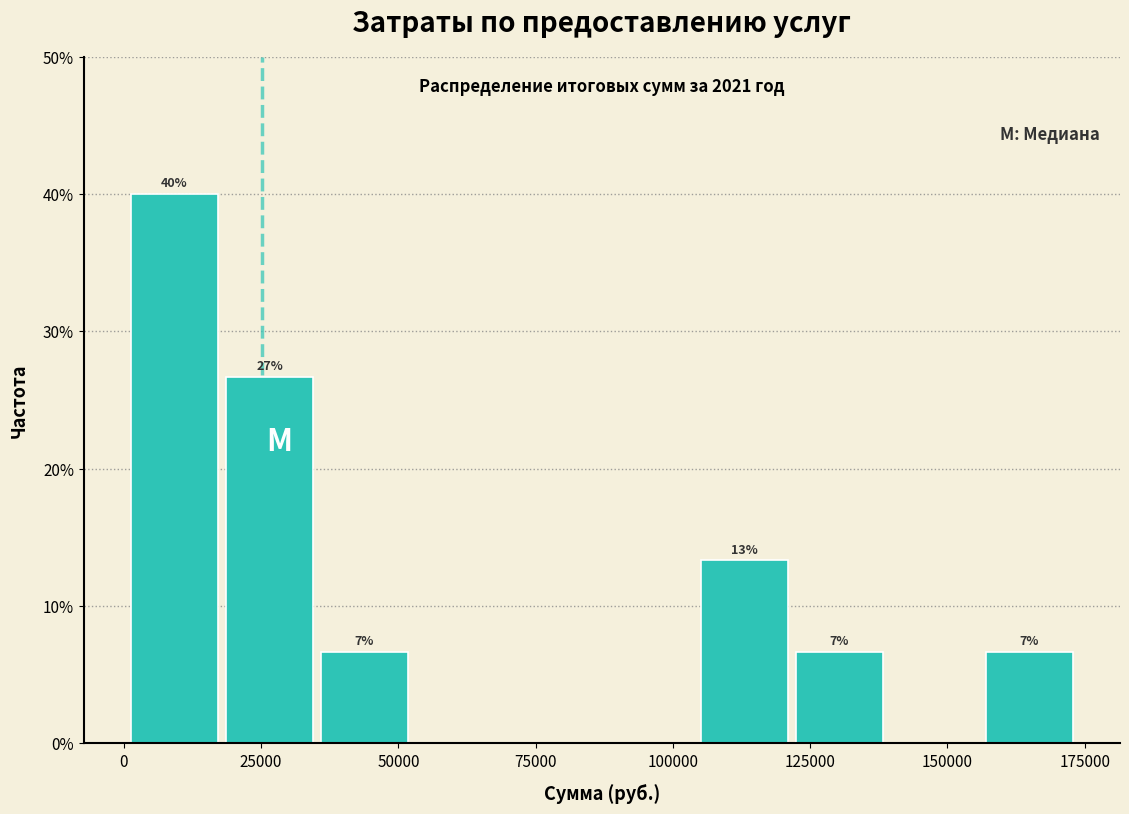

Read against the x-axis, roughly where is the centre of the tallest bar?

10000